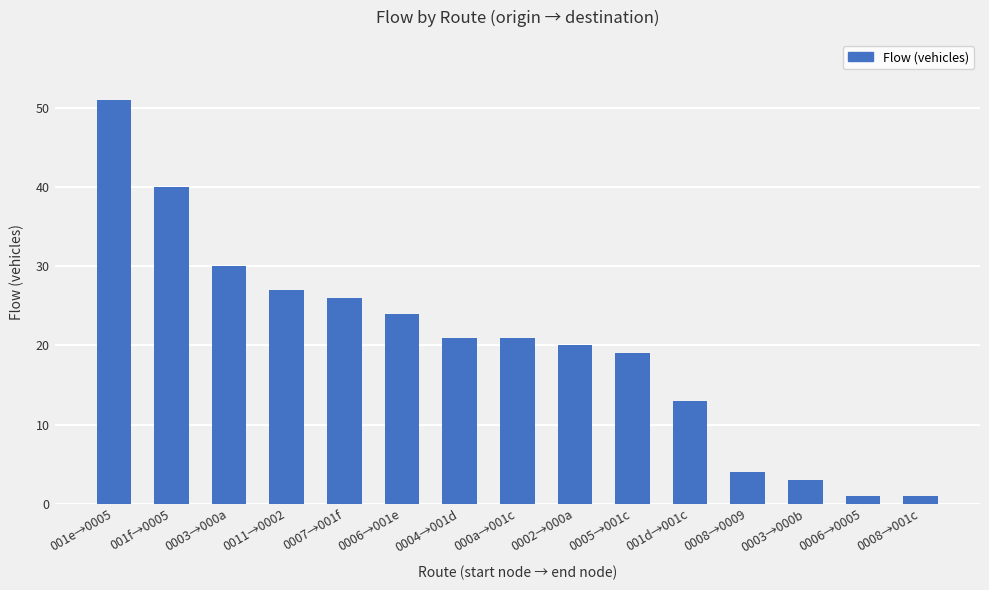

What is the difference between the maximum and minimum values?

50